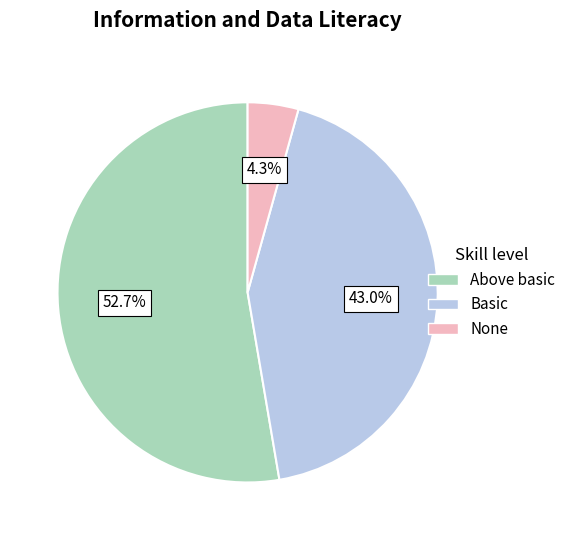

Is there a majority slice in this chart?

Yes